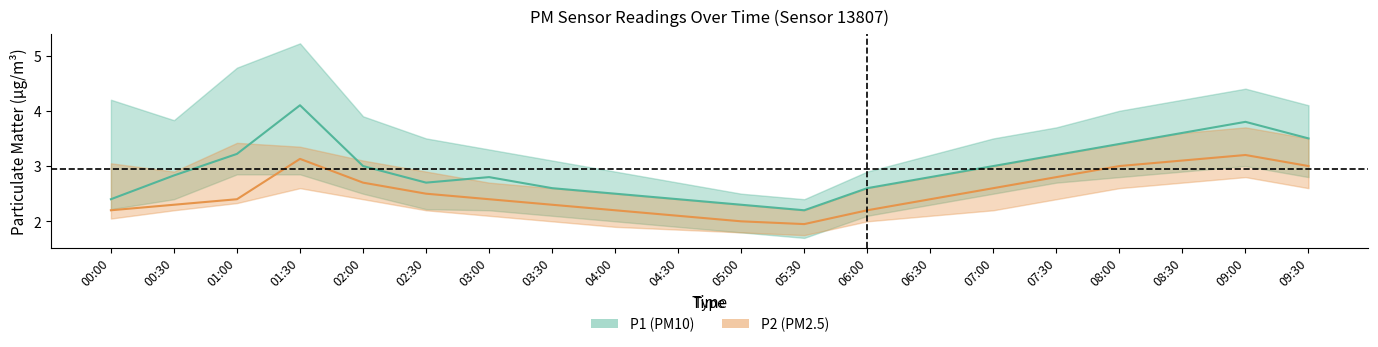

Between 01:30 and 03:30, which series saw the biggest shift?

P1_upper